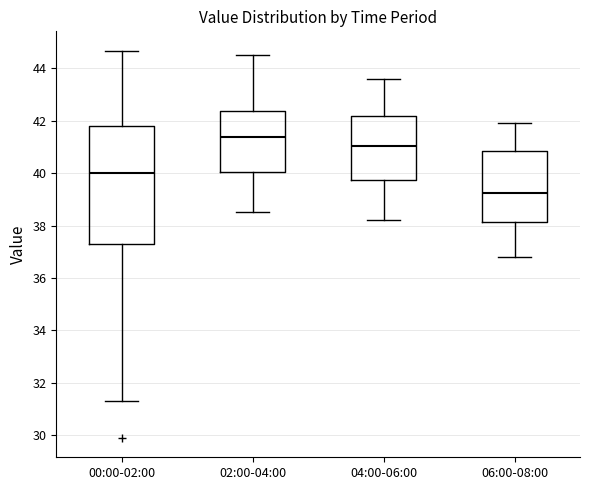

Which box is the tallest, from its lower edge to its upper edge?

00:00-02:00